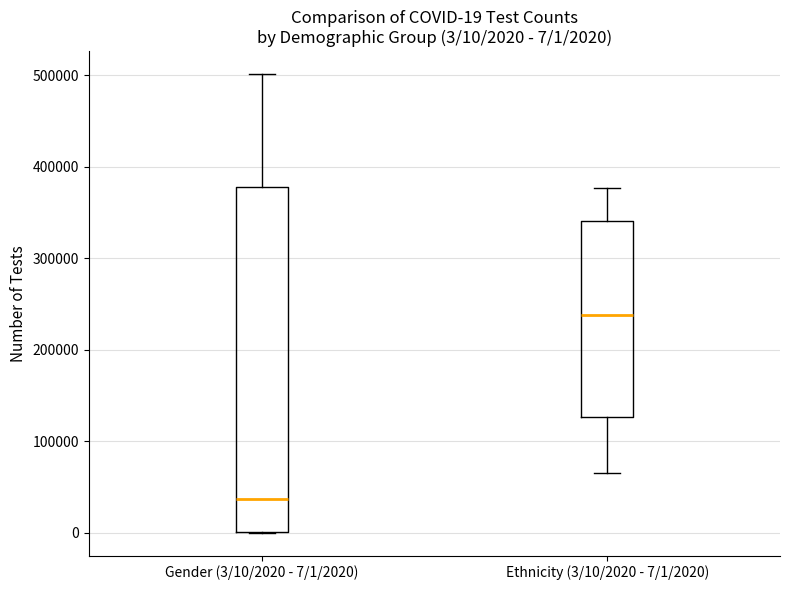

Which box has the lowest median line?

Gender (3/10/2020 - 7/1/2020)